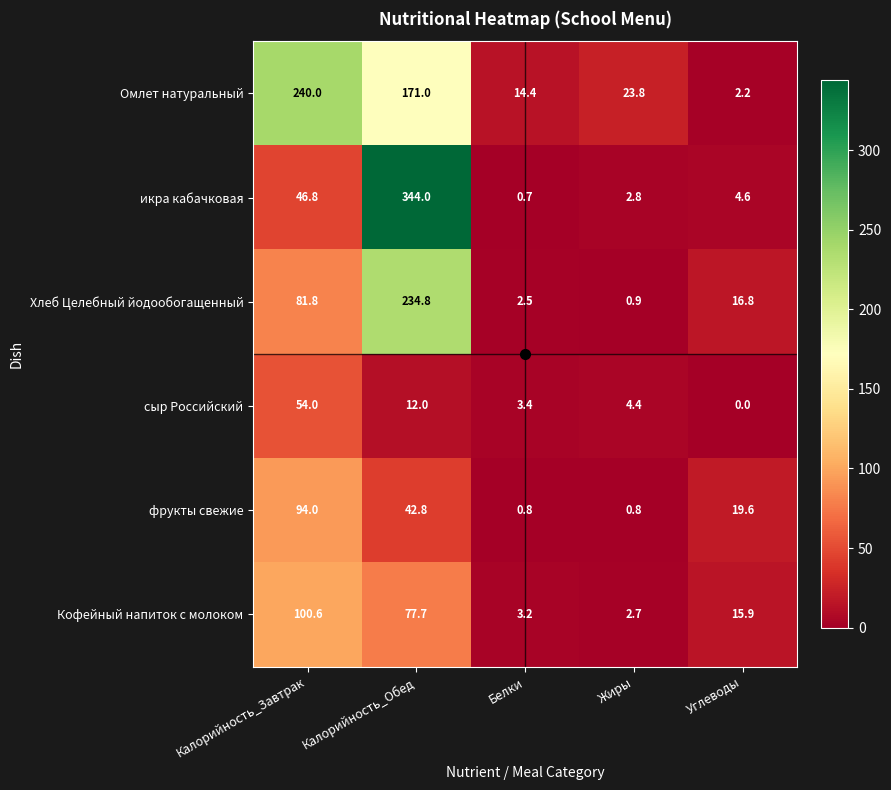

Count the number of categories in the chart.

5